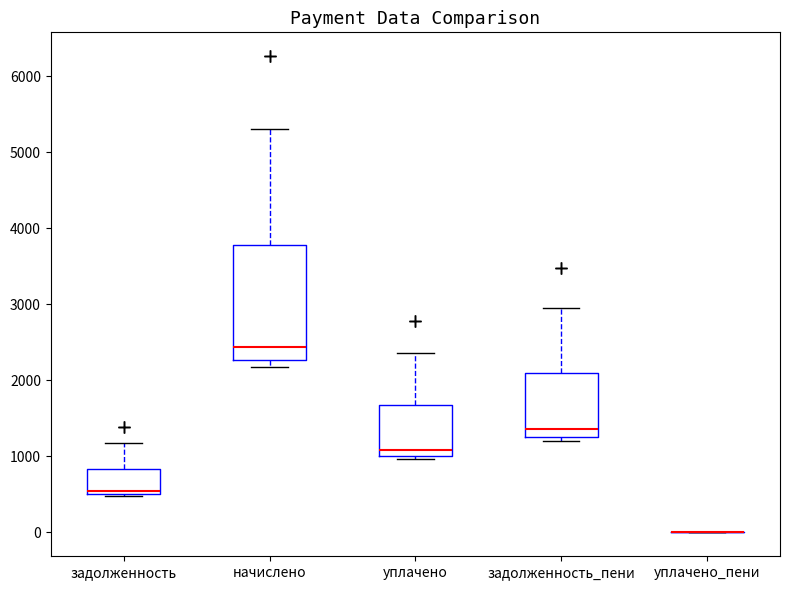

Reading left to right, transcribe this box plot: for each box, give where its median line is, the range the box spans, and where its two whiskers end, as read against the y-axis. The values are not printed on the chart, so give them approximately, as read against the axis.

задолженность: median 500 (just above the box's lower edge), box 500 to 800, whiskers 500 to 1200
начислено: median 2400, box 2300 to 3800, whiskers 2200 to 5300
уплачено: median 1100, box 1000 to 1700, whiskers 1000 (just below the box's lower edge) to 2400
задолженность_пени: median 1400, box 1300 to 2100, whiskers 1200 to 2900
уплачено_пени: box collapsed to a line at 0, whiskers 0 to 0